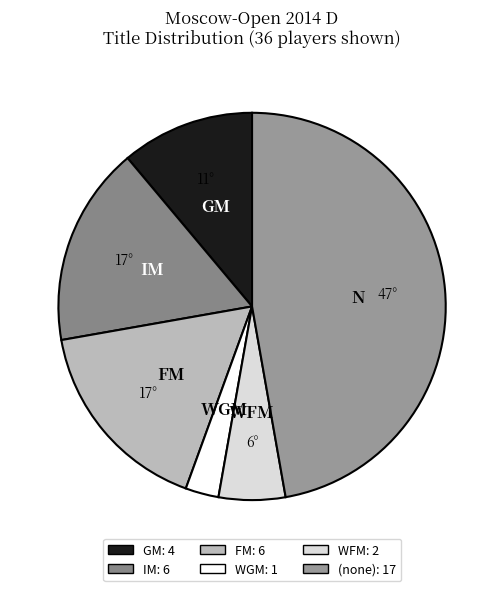

Does IM account for over 50% of the chart?

No